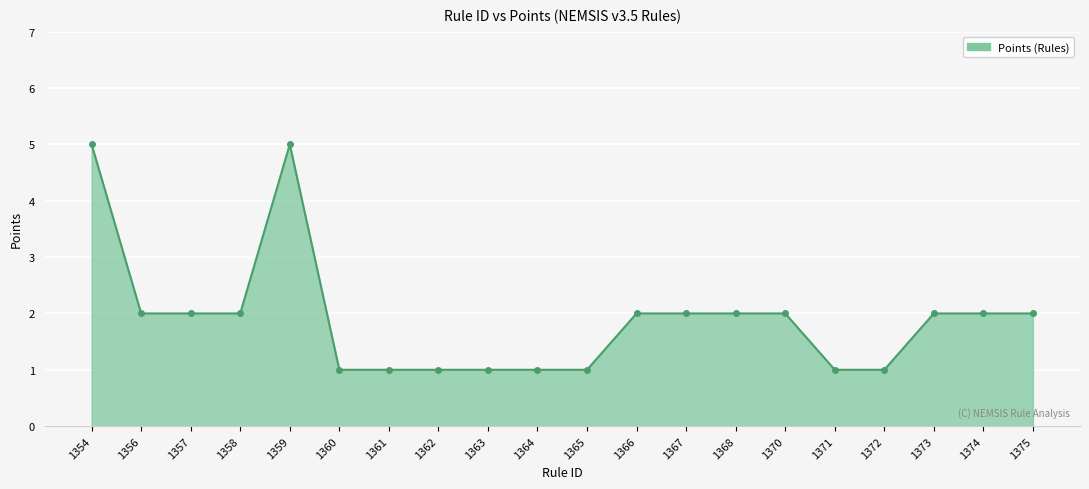

How many categories are shown in the chart?

20